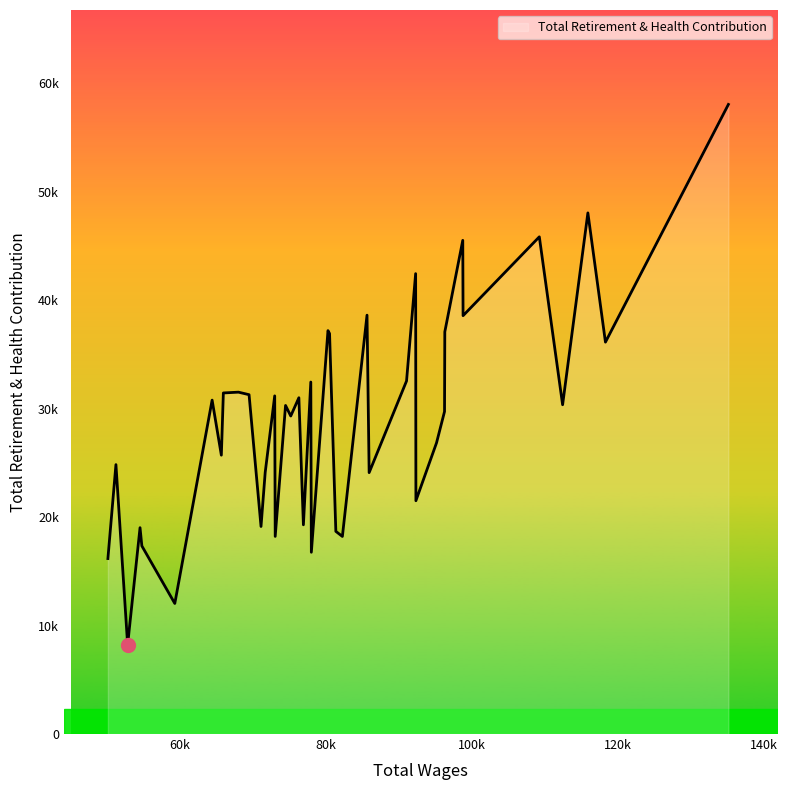

Reading left to right, what are all the values shown in this chart?

135091.0=58039	118273.0=36127	115870.0=48040	112413.0=30355	109228.0=45834	98797.0=38565	98756.0=45510	96299.0=37075	96261.0=29727	95166.0=26840	92345.0=21506	92309.0=42441	91065.0=32546	85949.0=24097	85659.0=38613	82288.0=18213	81394.0=18683	80535.0=36915	80317.0=37187	78043.0=16756	77968.0=32448	76957.0=19287	76337.0=31001	75225.0=29316	74515.0=30289	73100.0=18217	73031.0=31173	71732.0=24122	71159.0=19132	69524.0=31282	68072.0=31515	66008.0=31443	65733.0=25706	64471.0=30782	59366.0=12034	54859.0=17340	54610.0=19022	52914.0=8228	51314.0=24836	50214.0=16175